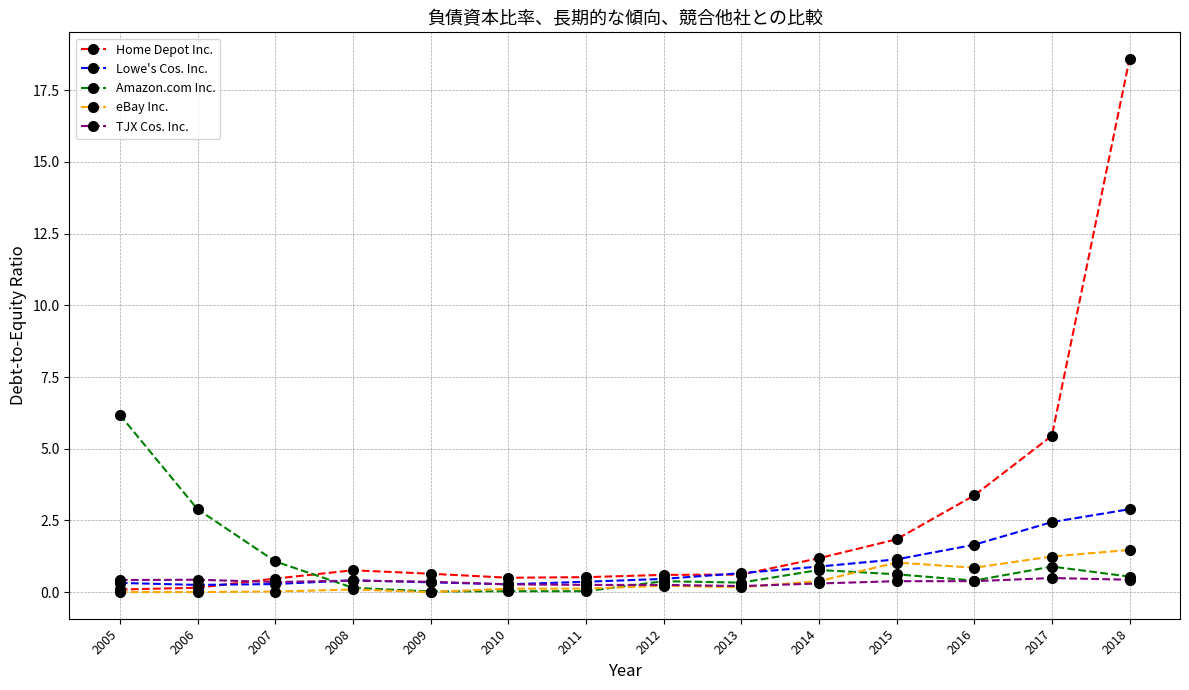

How many distinct data groups are displayed?

5